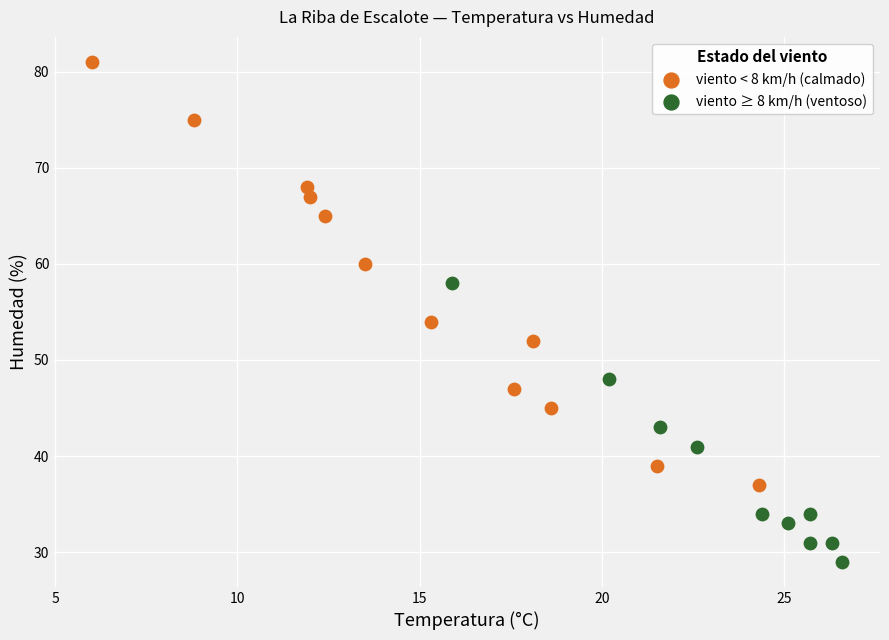

What are all the series names shown in the legend?

viento < 8 km/h (calmado), viento ≥ 8 km/h (ventoso)